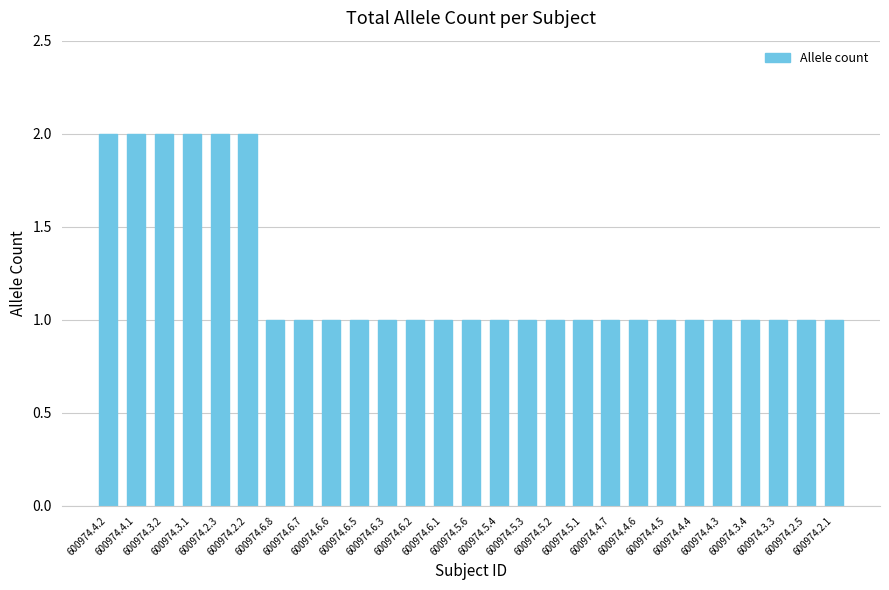

What is the value of the 26th bar from the left?

1